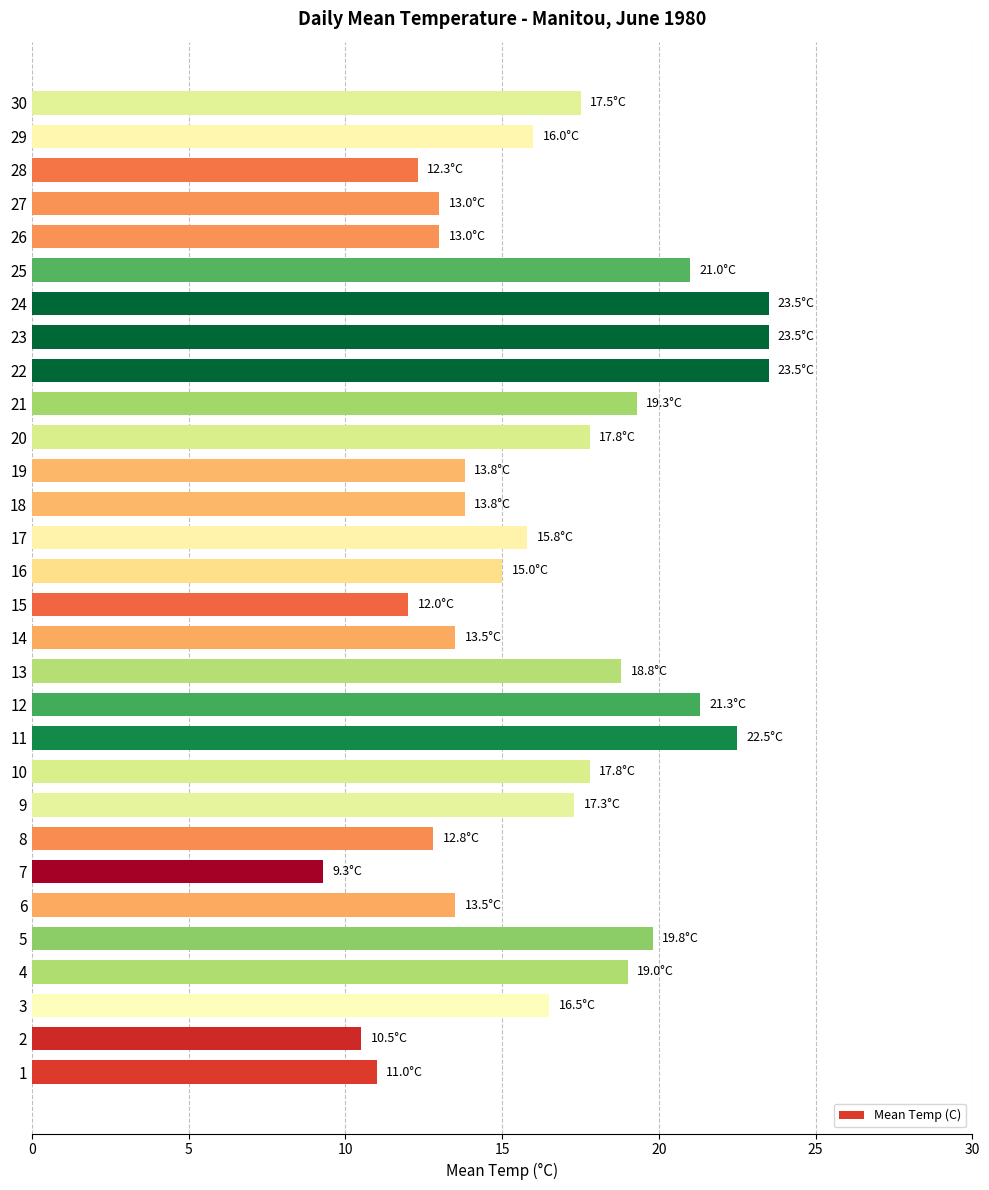

What is the sum of all values?

494.4